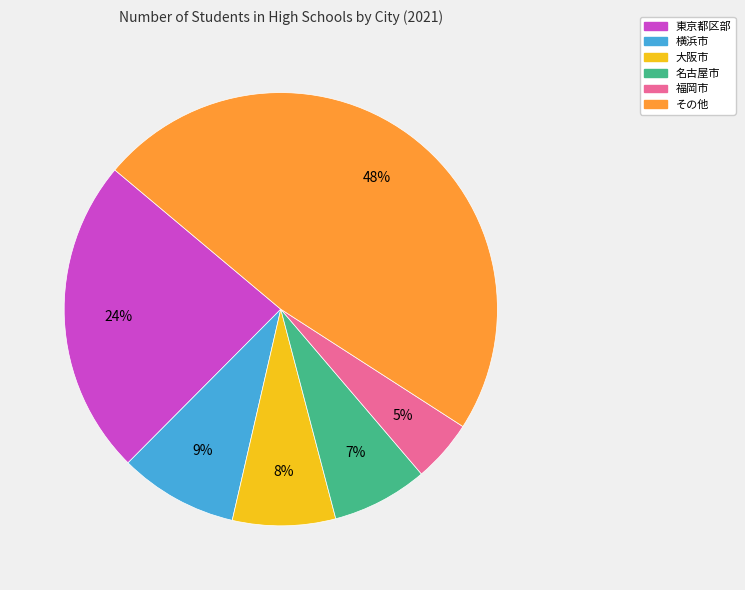

To the nearest percent, what is the average slice percentage?

17%